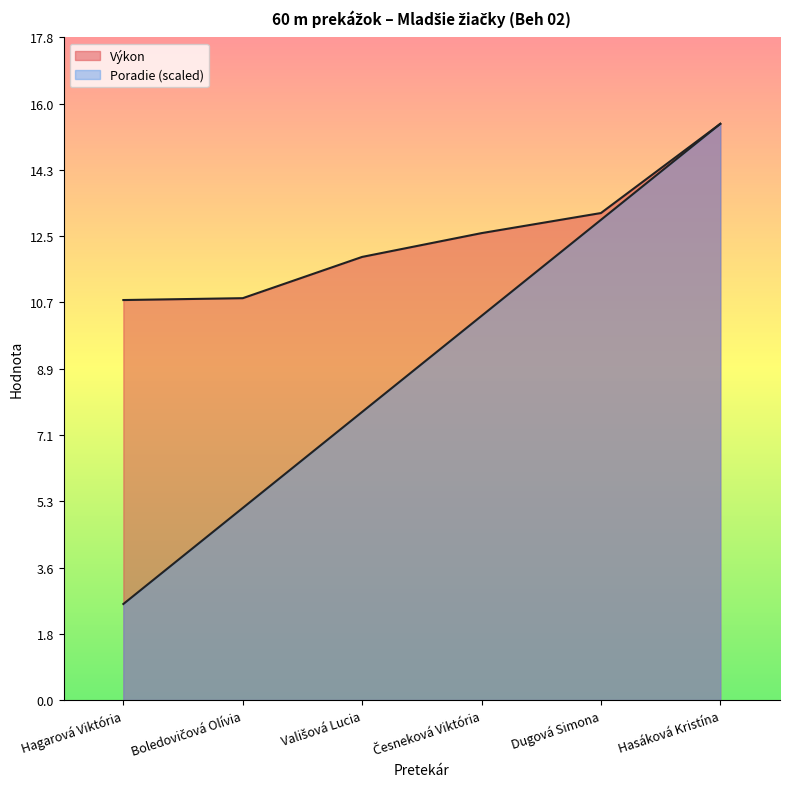

How many lines are shown in the chart?

2